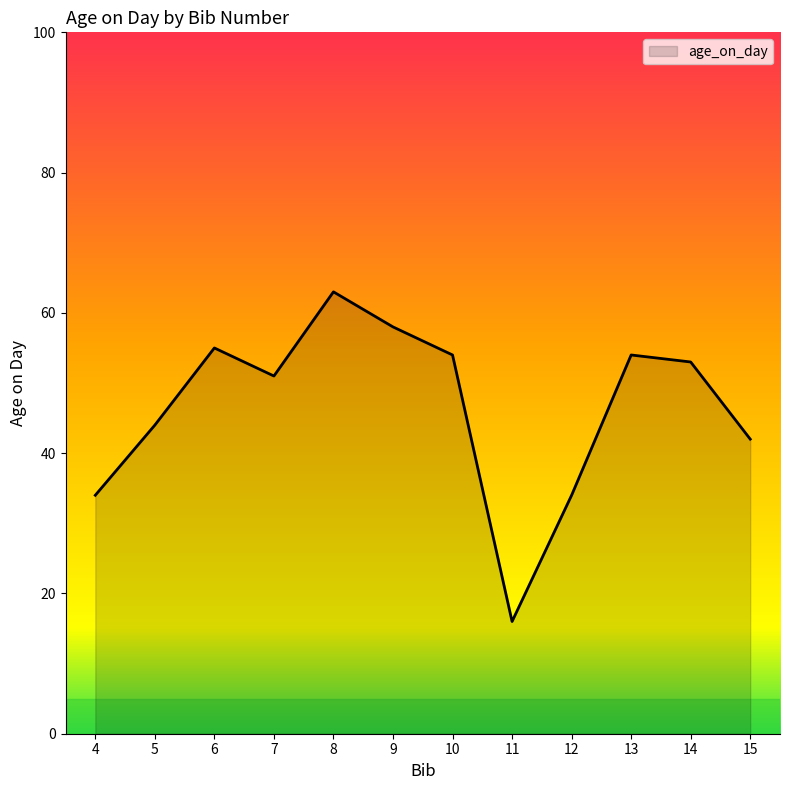

At which category does the data reach its first local peak?

6